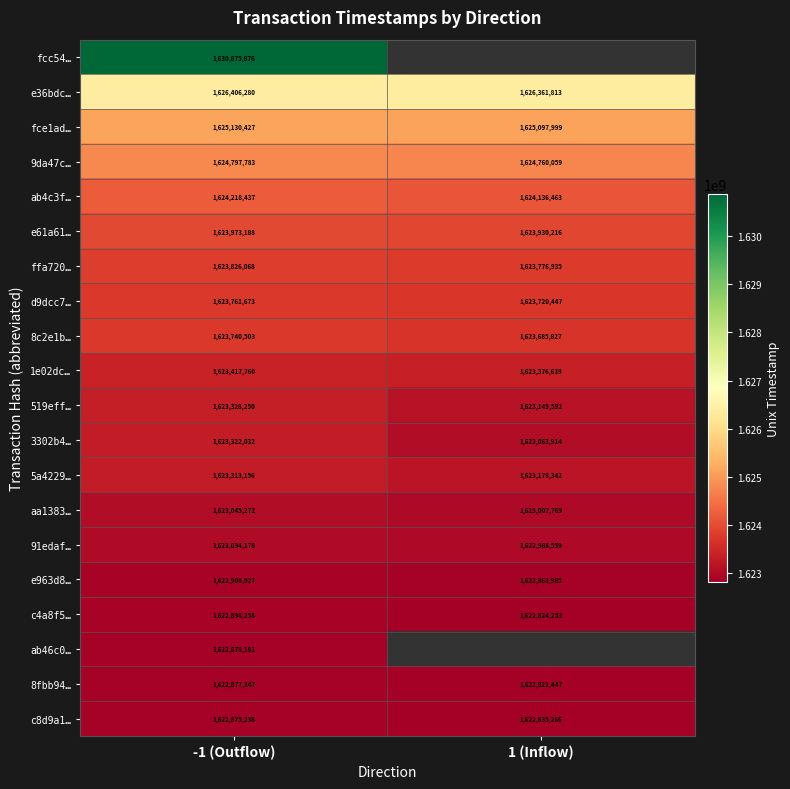

Is it true that 9da47c… equals 1624797783 at -1 (Outflow)?

True